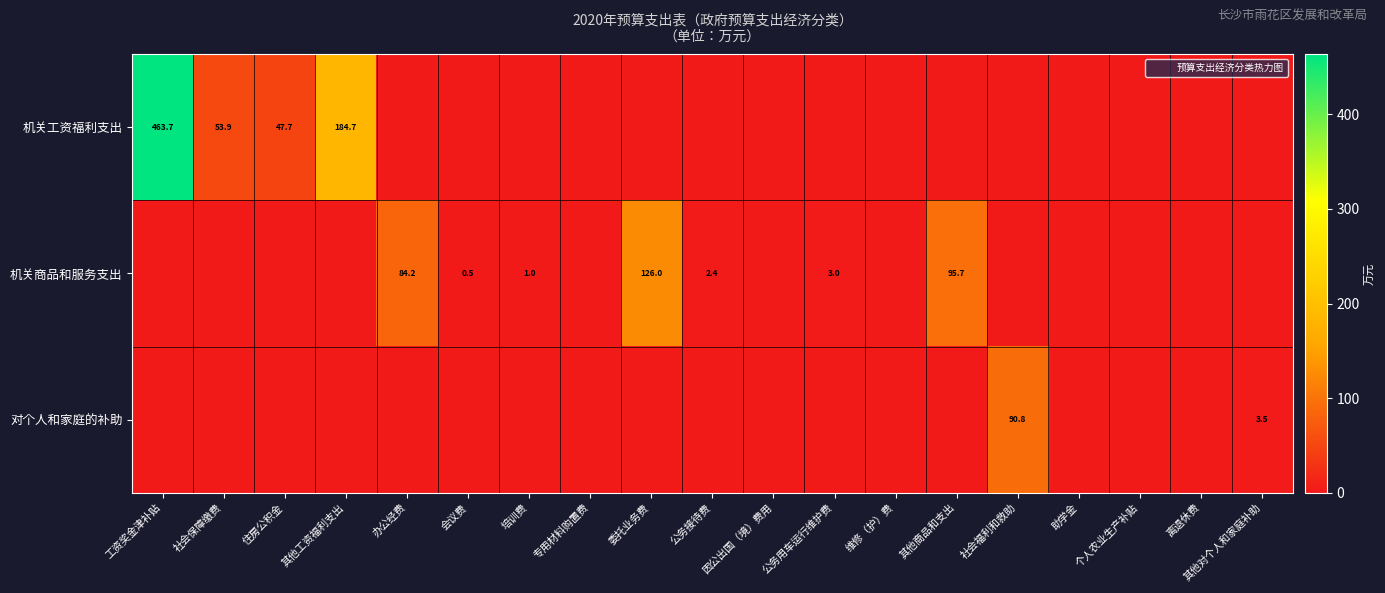

True or false: 机关工资福利支出 has a value of 77.7 at 社会保障缴费.

False